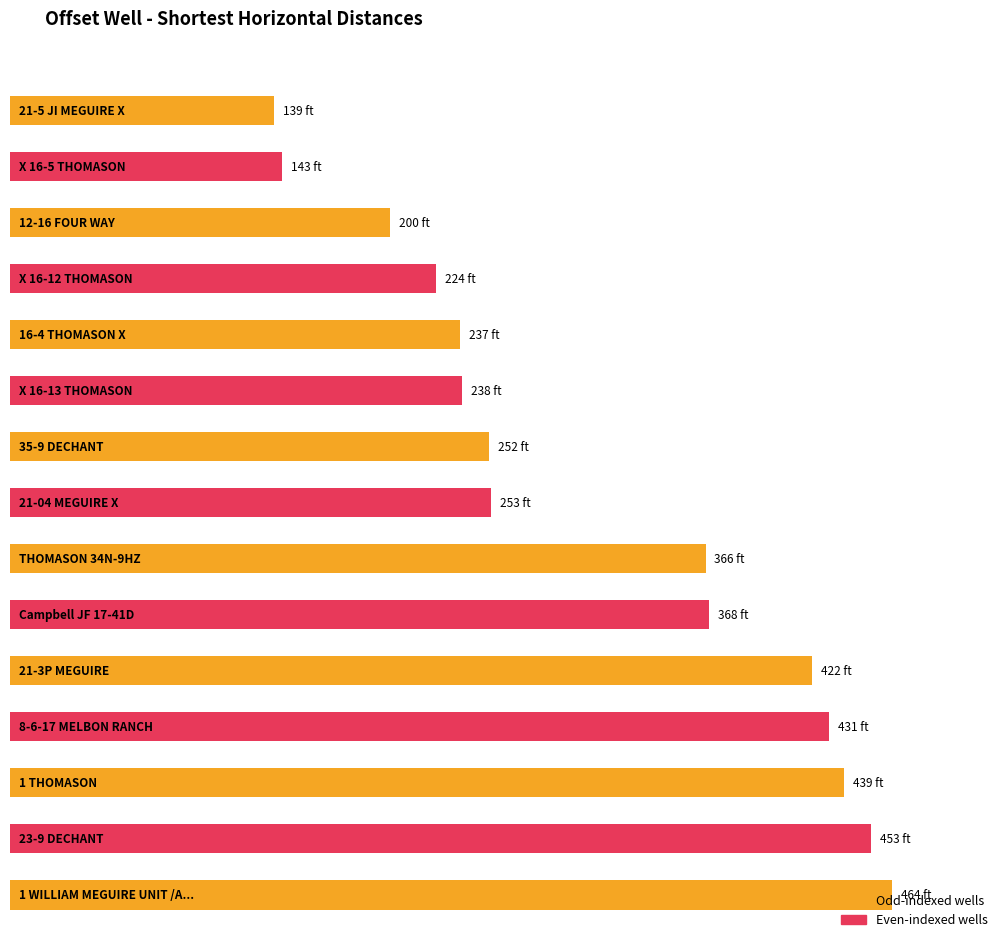

At which label is the value closest to 301?

21-04 MEGUIRE X